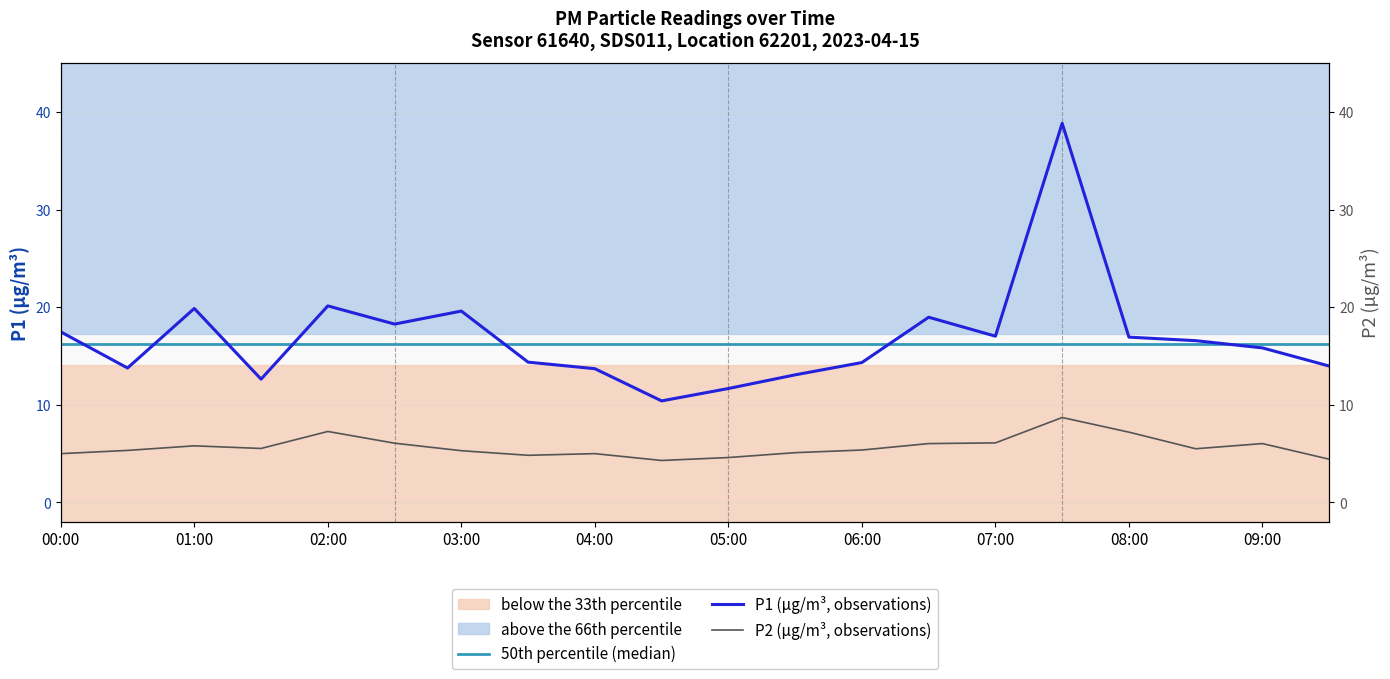

Count the number of data series in this chart.

2